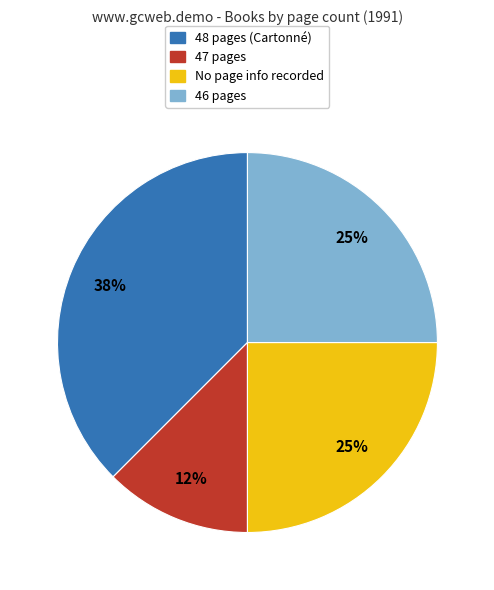

Is there any slice that represents more than half of the pie?

No